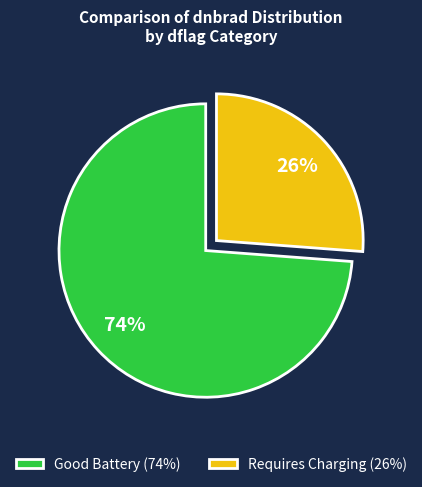

How many segments does this pie chart have?

2